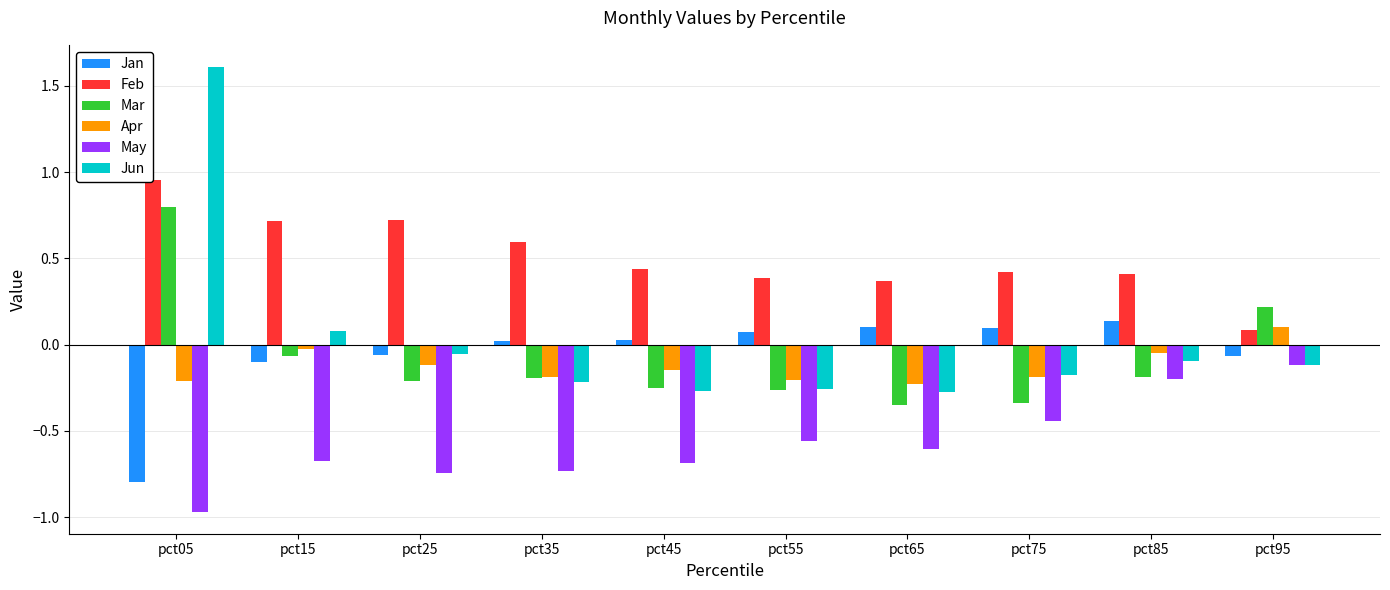

The Jan series shows -0.8 at pct05. True or false?

True